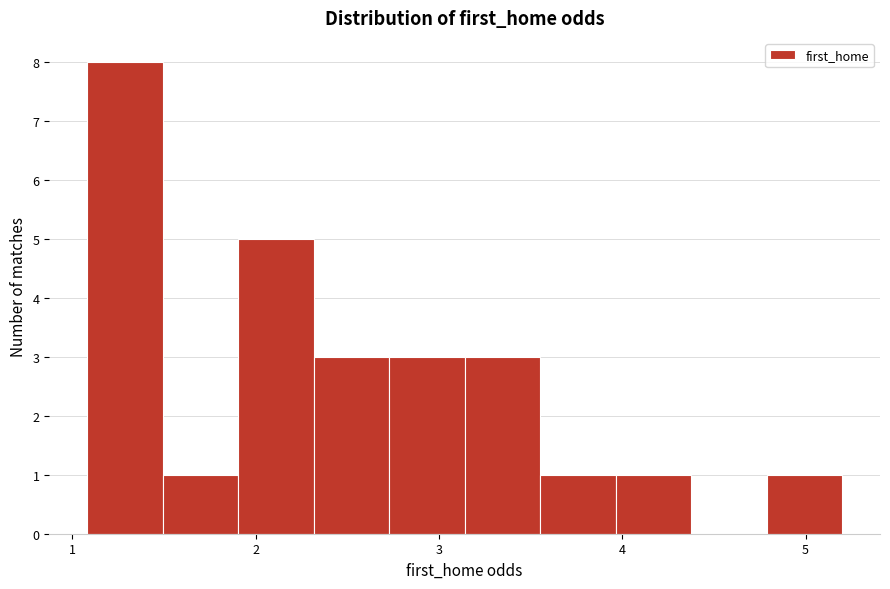

Reading left to right, list every bar in this chart as the range it spans on the x-axis followed by its height. Neither the bar edges nor the heights are printed on the chart, so give them approximately, as read against the axes.

1.1 to 1.5: 8
1.5 to 1.9: 1
1.9 to 2.3: 5
2.3 to 2.7: 3
2.7 to 3.1: 3
3.1 to 3.6: 3
3.6 to 4.0: 1
4.0 to 4.4: 1
4.4 to 4.8: 0
4.8 to 5.2: 1